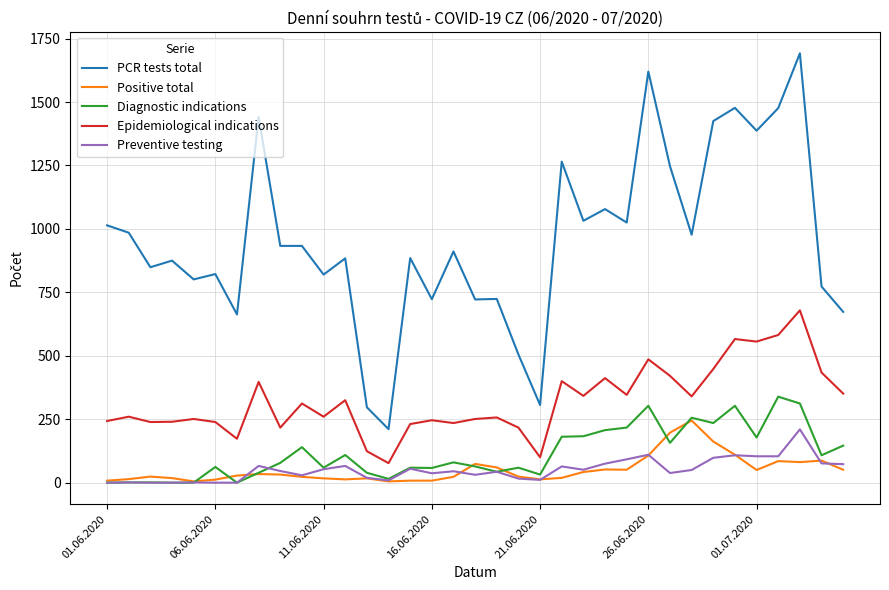

Which series has the largest range (max minus min)?

PCR tests total